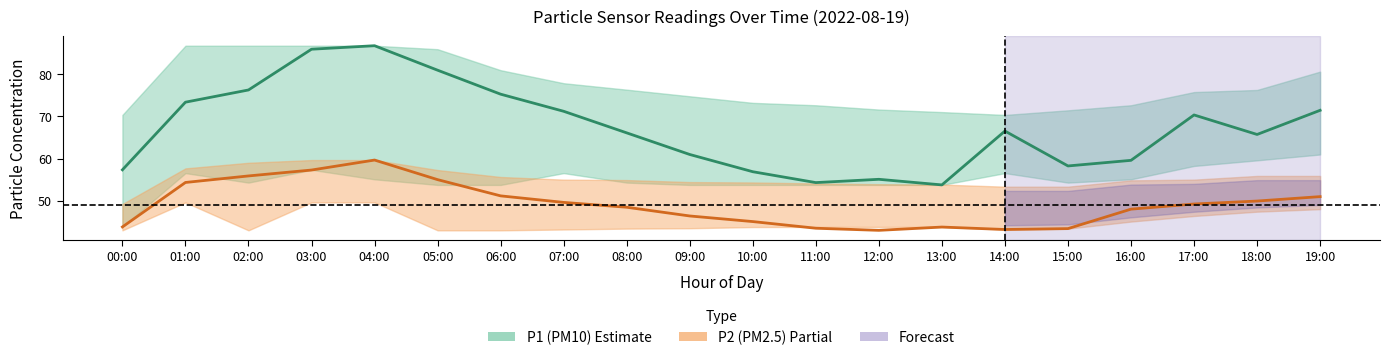

What is the label of the 9th point from the left?

08:00